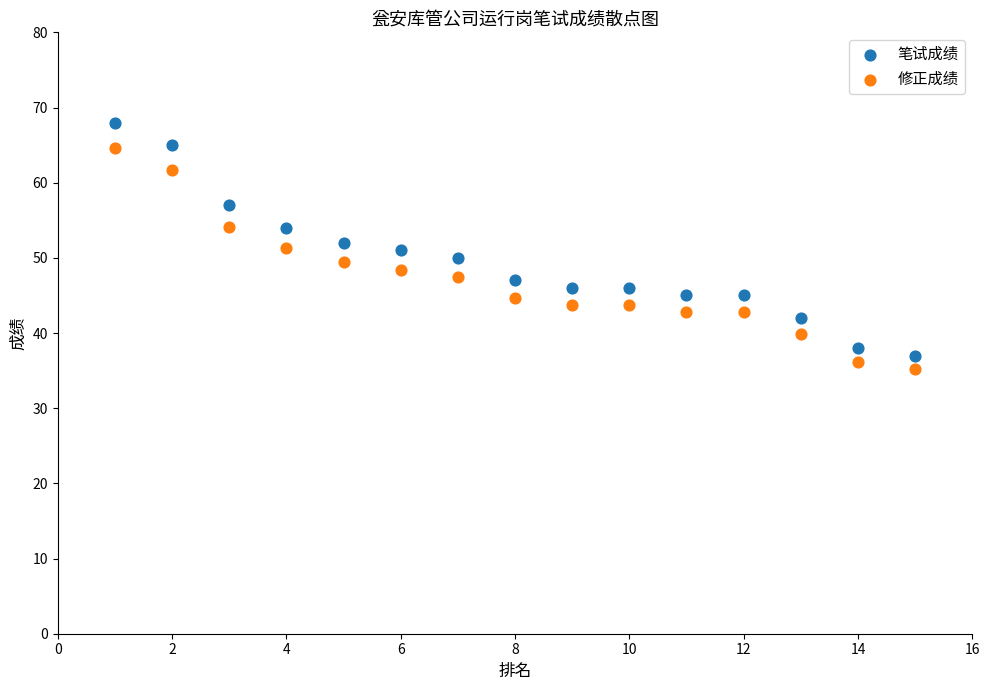

Which series contains the highest Y value?

笔试成绩